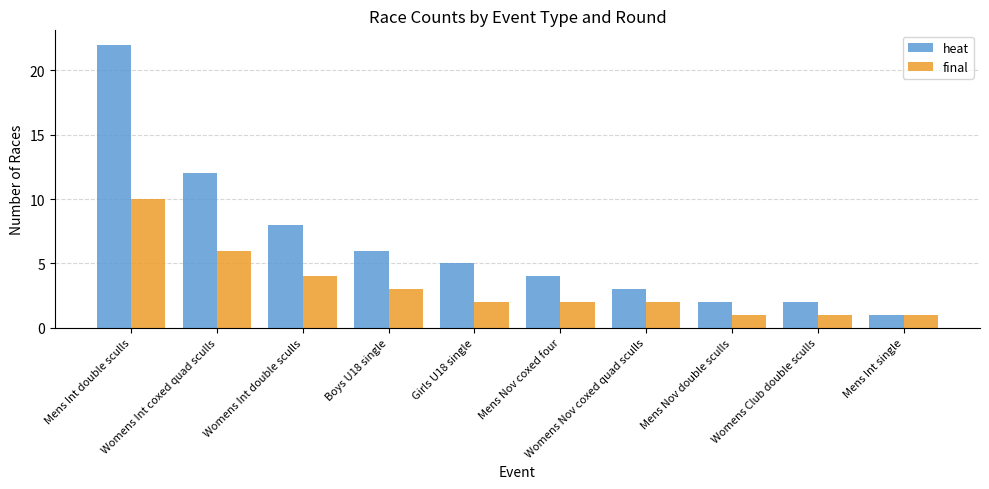

What position from the right is Mens Int double sculls?

10